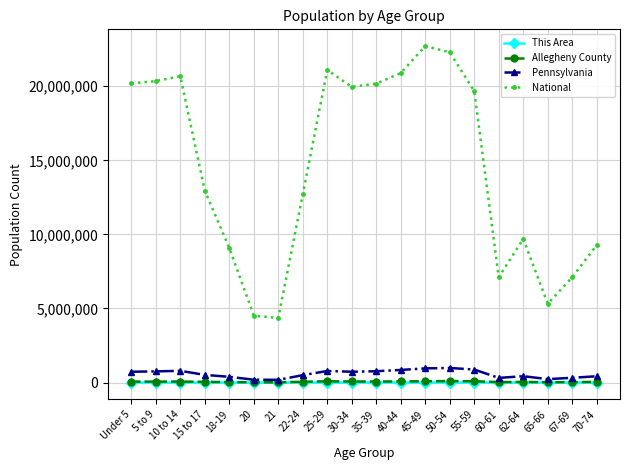

True or false: Allegheny County and This Area cross at least once.

False